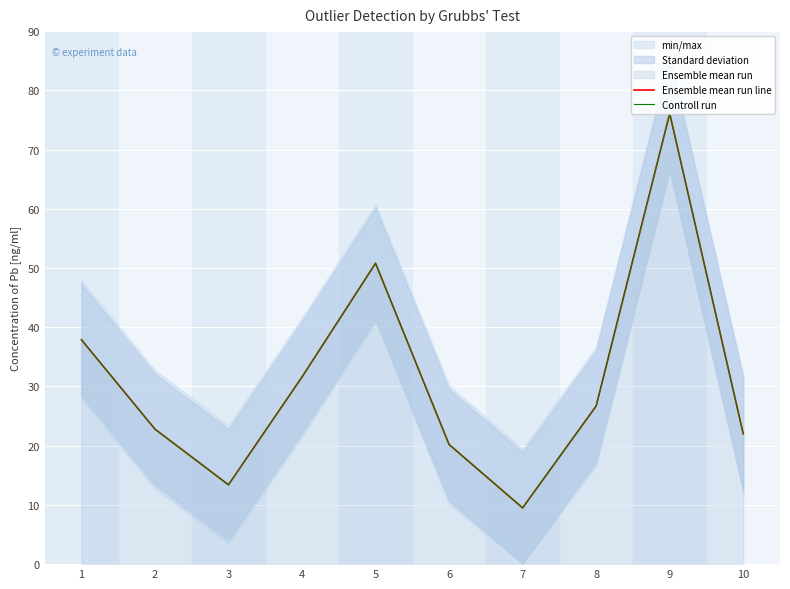

Which series has the largest range (max minus min)?

Ensemble mean run line